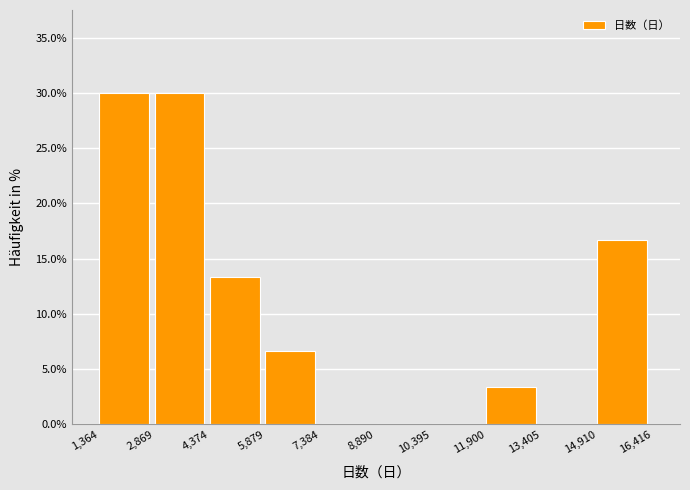

Reading left to right, transcribe this chart: for each bar, give the range it covers on the x-axis and its height. The values are not printed on the chart, so give them approximately, as read against the axis.

1,364 to 2,869: 30.0
2,869 to 4,374: 30.0
4,374 to 5,879: 13.5
5,879 to 7,384: 6.5
7,384 to 8,890: 0
8,890 to 10,395: 0
10,395 to 11,900: 0
11,900 to 13,405: 3.5
13,405 to 14,910: 0
14,910 to 16,416: 16.5